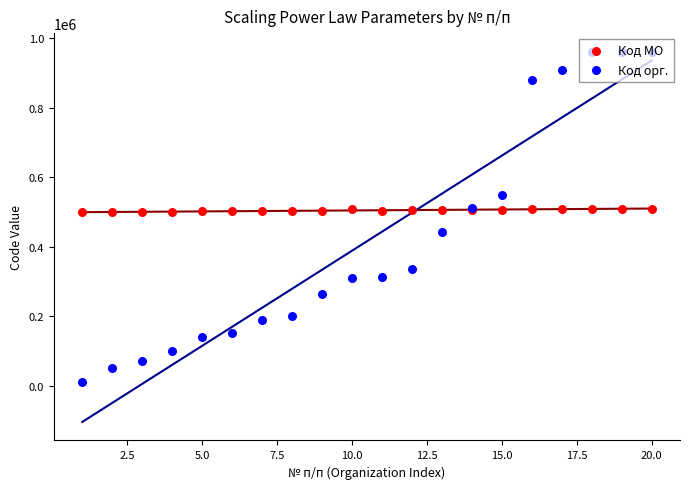

Which series has the largest Y range (max minus min)?

Код орг.